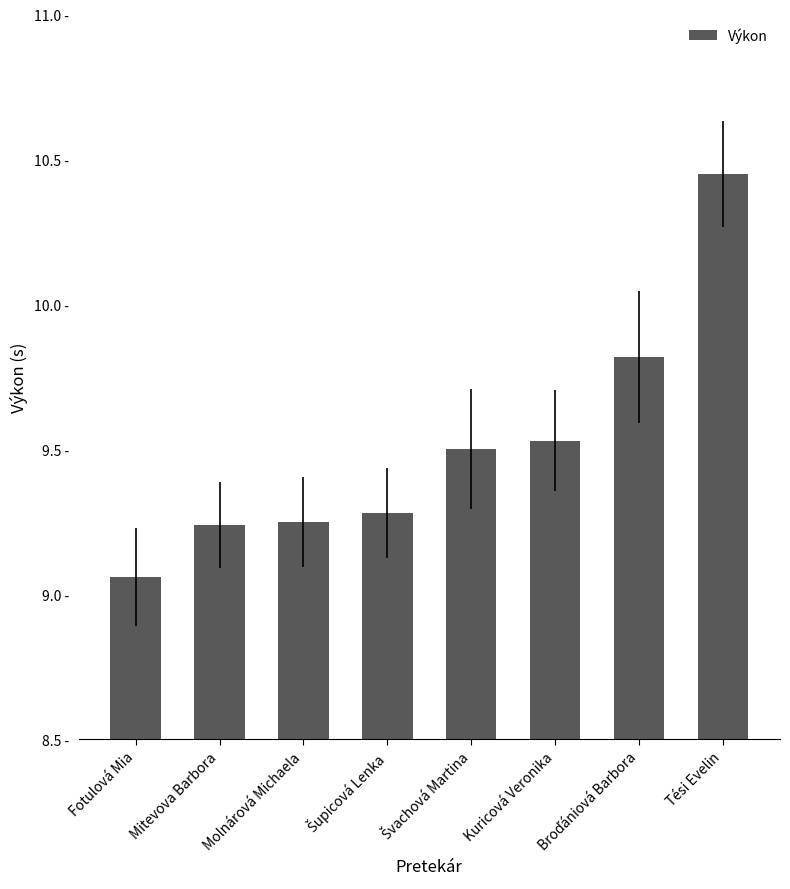

What is the sum of the values at Broďániová Barbora and Šupicová Lenka?

19.1